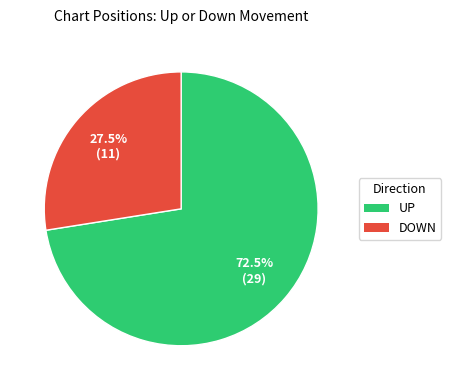

To the nearest percent, what is the difference between the largest and smallest slice percentages?

45%